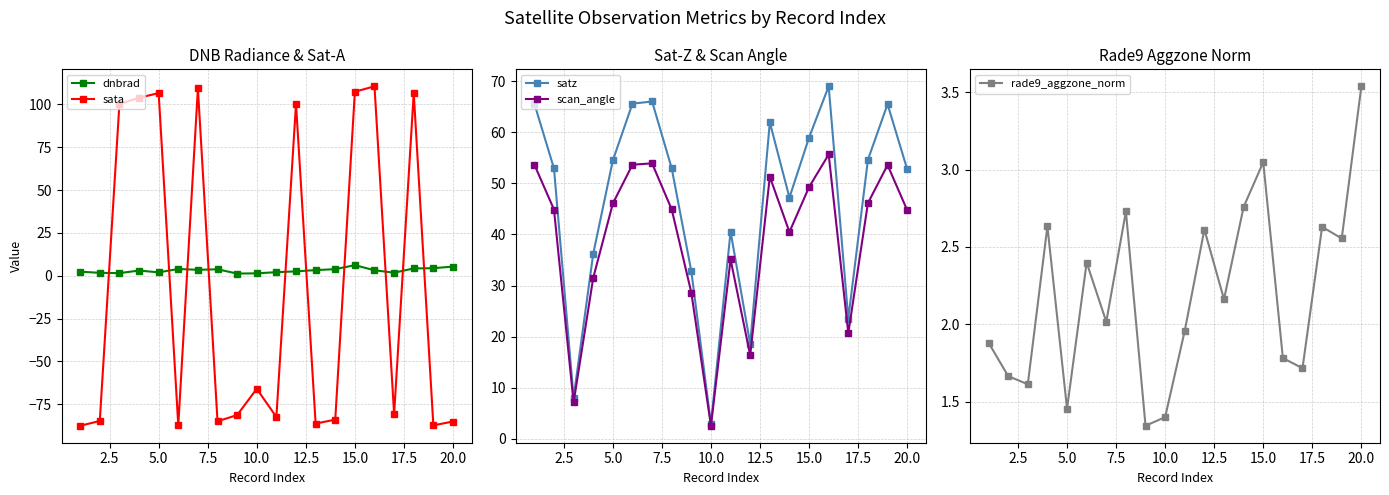

What is the value of the dnbrad point at the 9th from the left?

1.3